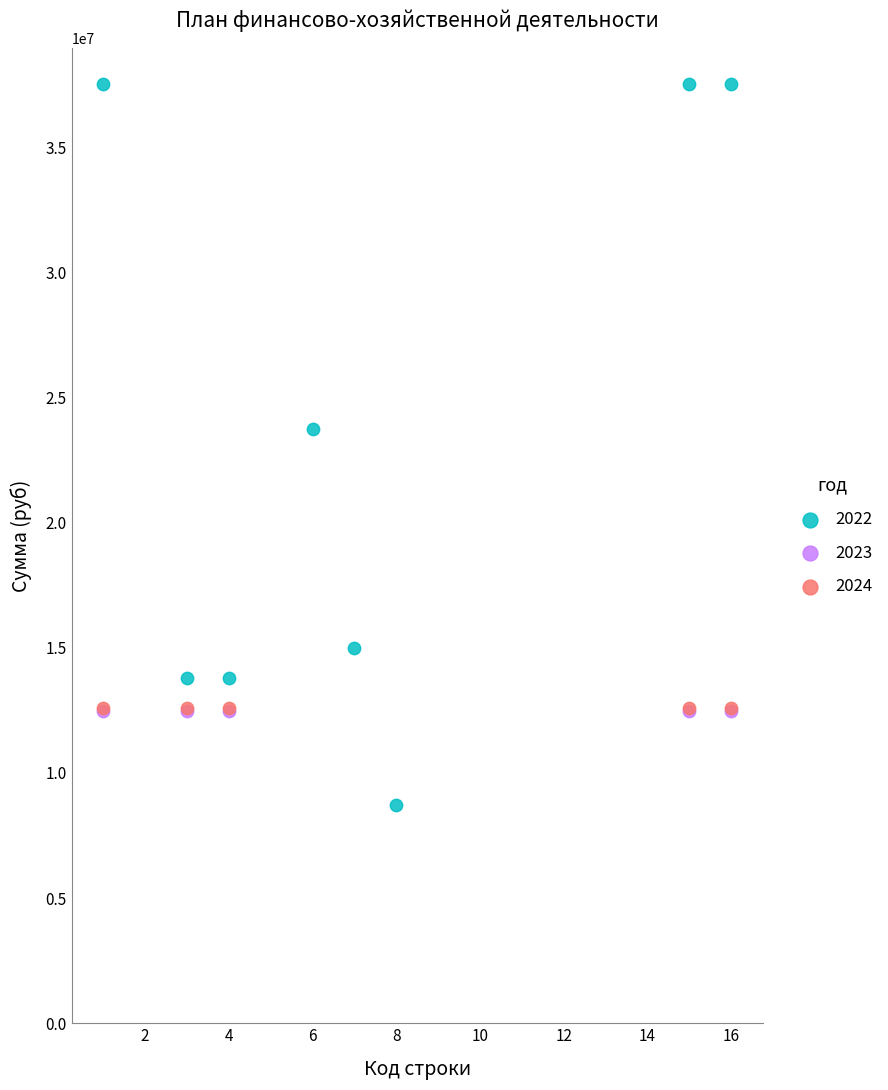

Which series reaches the minimum Y coordinate?

2022